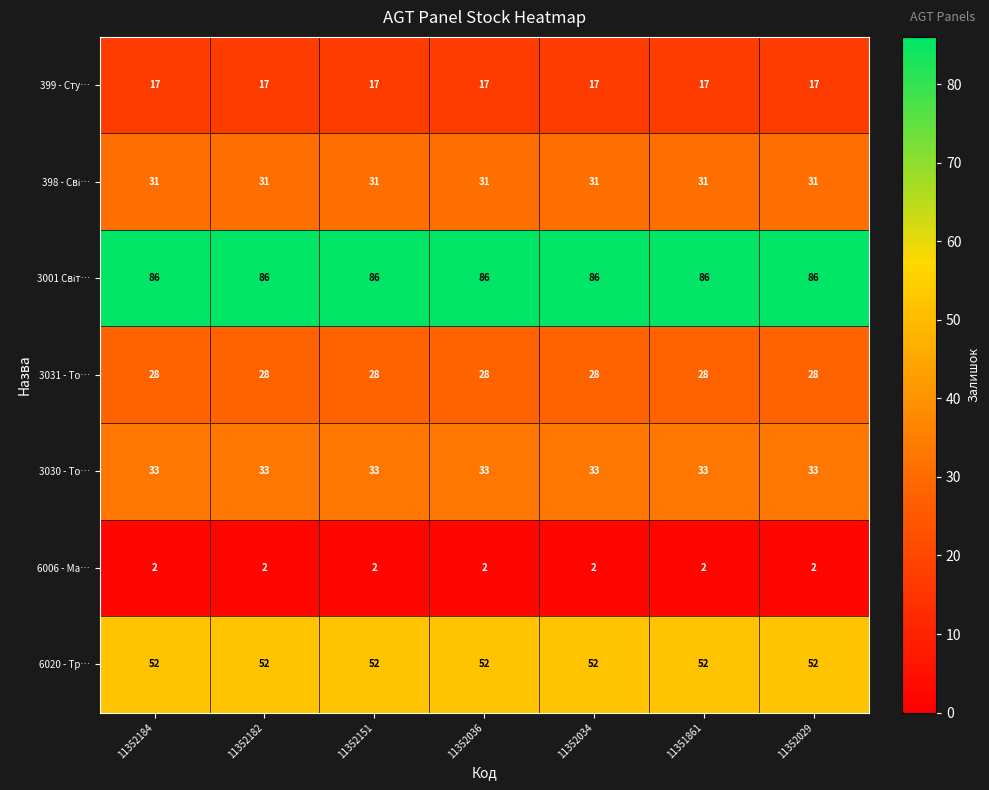

The value of 6020 - Тр… at 11352029 is 52. True or false?

True